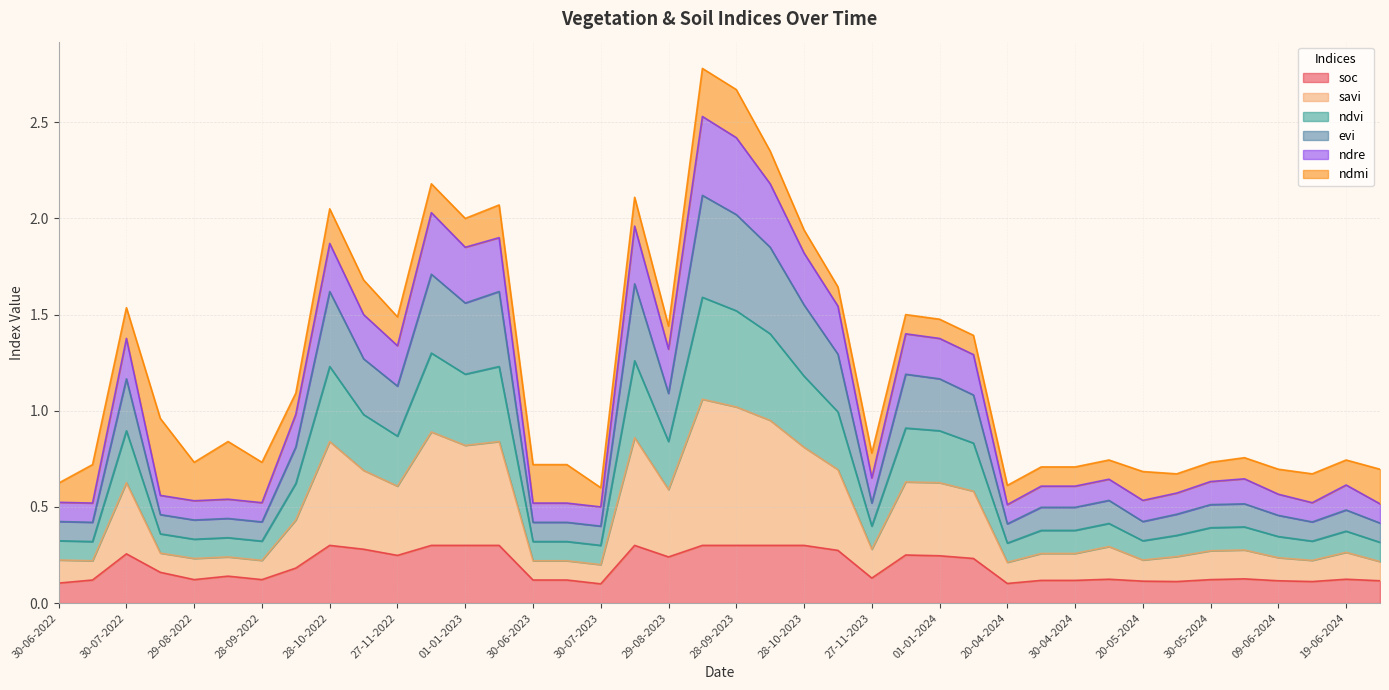

What position from the left is 12-12-2022?

12